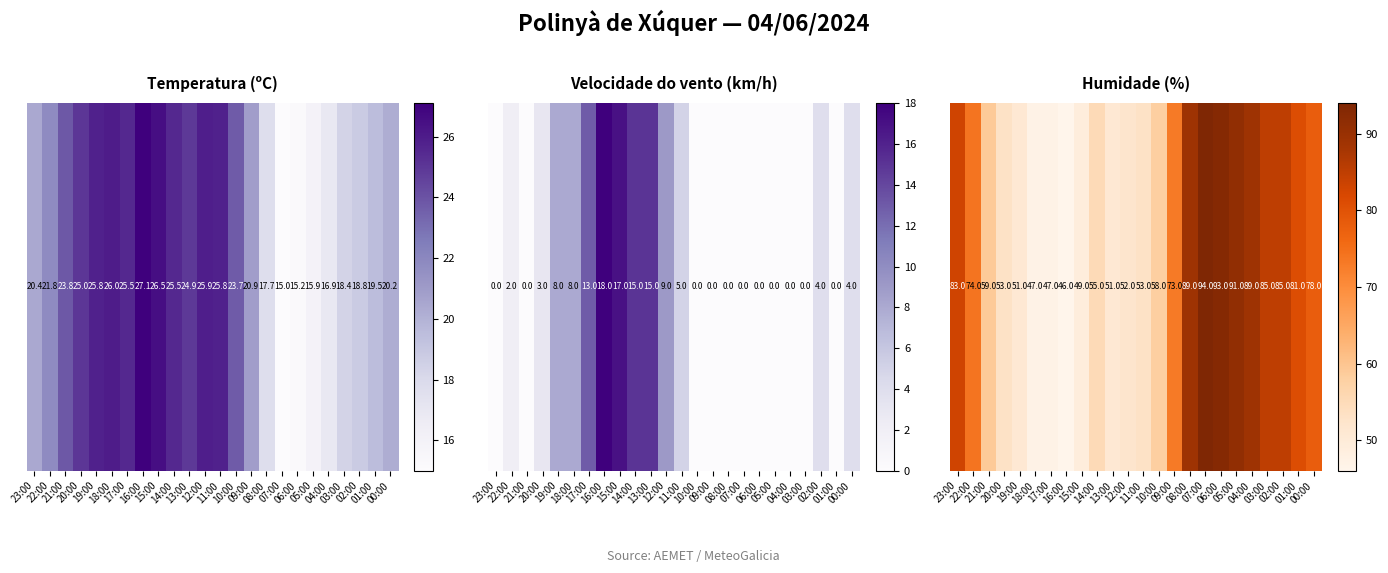

What is the greatest value displayed?

94